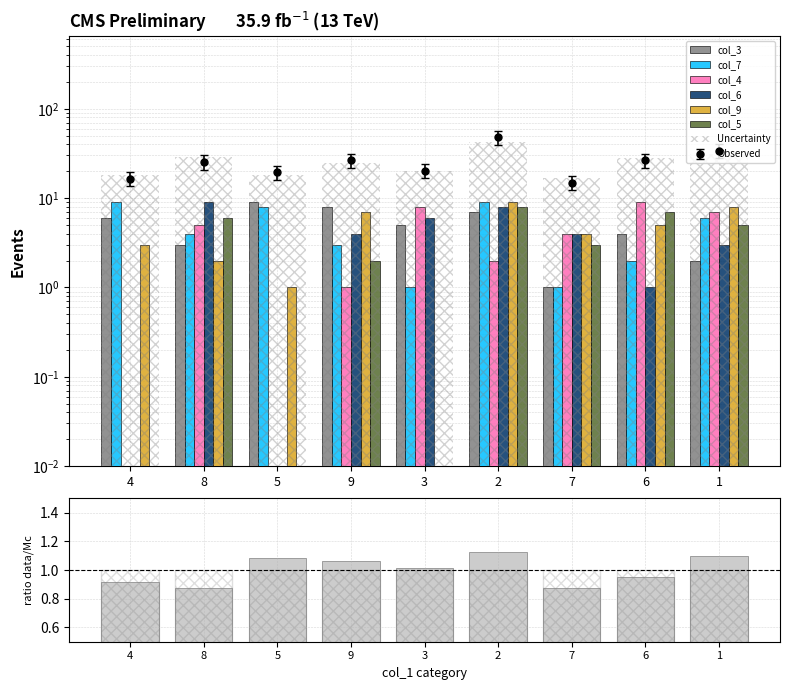

Reading left to right, extract all data points from this chart.

col_3: 6.0	3.0	9.0	8.0	5.0	7.0	1.0	4.0	2.0
col_7: 9.0	4.0	8.0	3.0	1.0	9.0	1.0	2.0	6.0
col_4: 0.0	5.0	0.0	1.0	8.0	2.0	4.0	9.0	7.0
col_6: 0.0	9.0	0.0	4.0	6.0	8.0	4.0	1.0	3.0
col_9: 3.0	2.0	1.0	7.0	0.0	9.0	4.0	5.0	8.0
col_5: 0.0	6.0	0.0	2.0	0.0	8.0	3.0	7.0	5.0